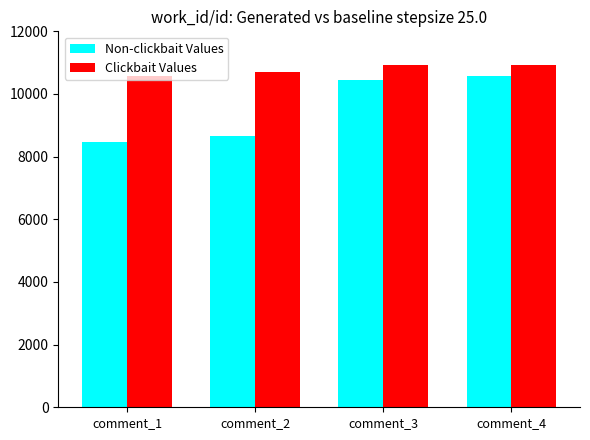

Which series changed the most between comment_1 and comment_4?

Non-clickbait Values